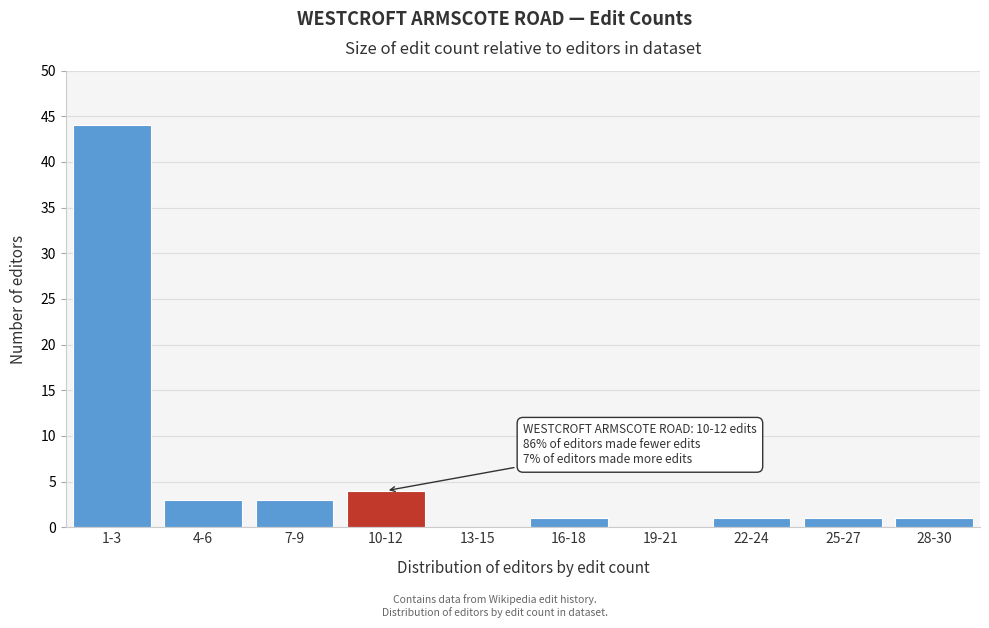

Reading left to right, list all the values displayed in this chart.

1-3=44	4-6=3	7-9=3	10-12=4	13-15=0	16-18=1	19-21=0	22-24=1	25-27=1	28-30=1